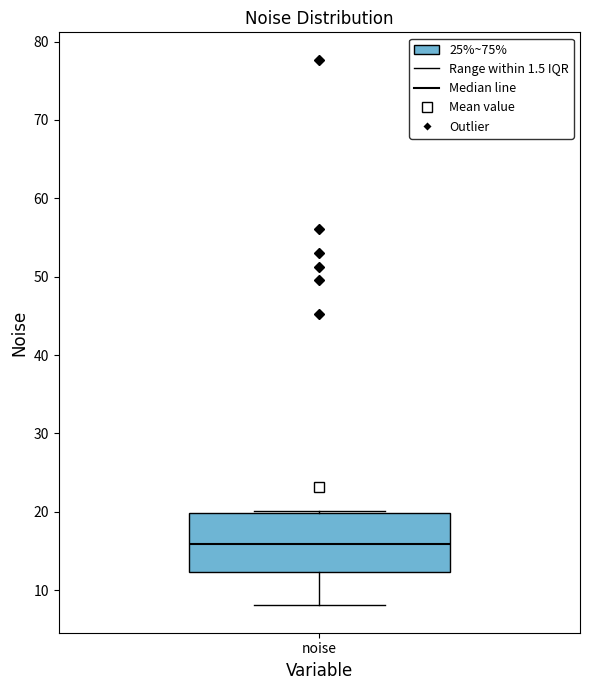

Transcribe this box plot: give where the median line is, the range the box spans, and where the two whiskers end, as read against the y-axis. The values are not printed on the chart, so give them approximately, as read against the axis.

median 16, box 12 to 20, whiskers 8 to 20